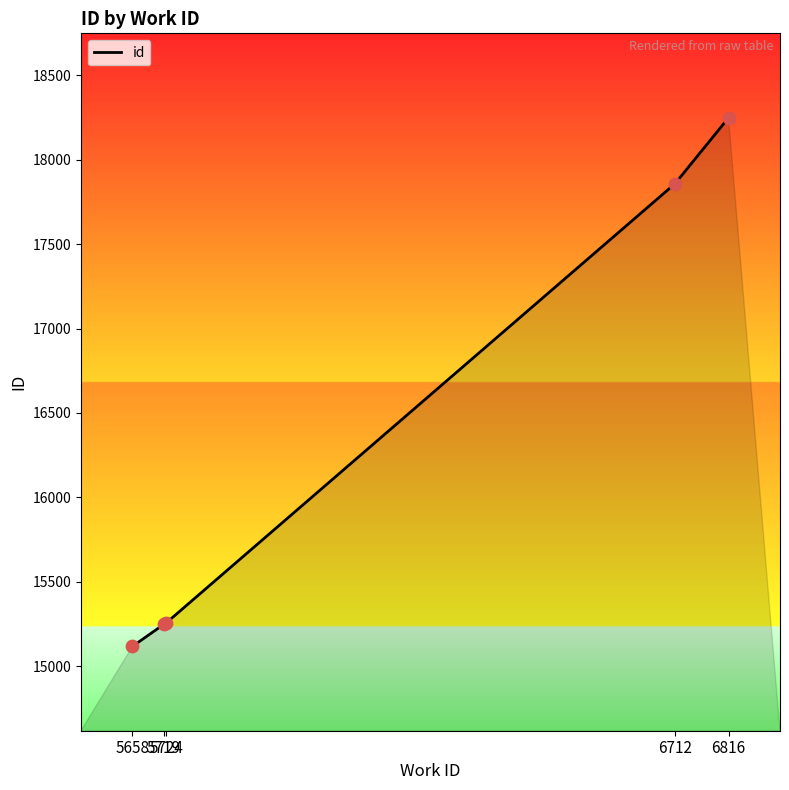

What is the change in value from 5658 to 5719?

+130.3